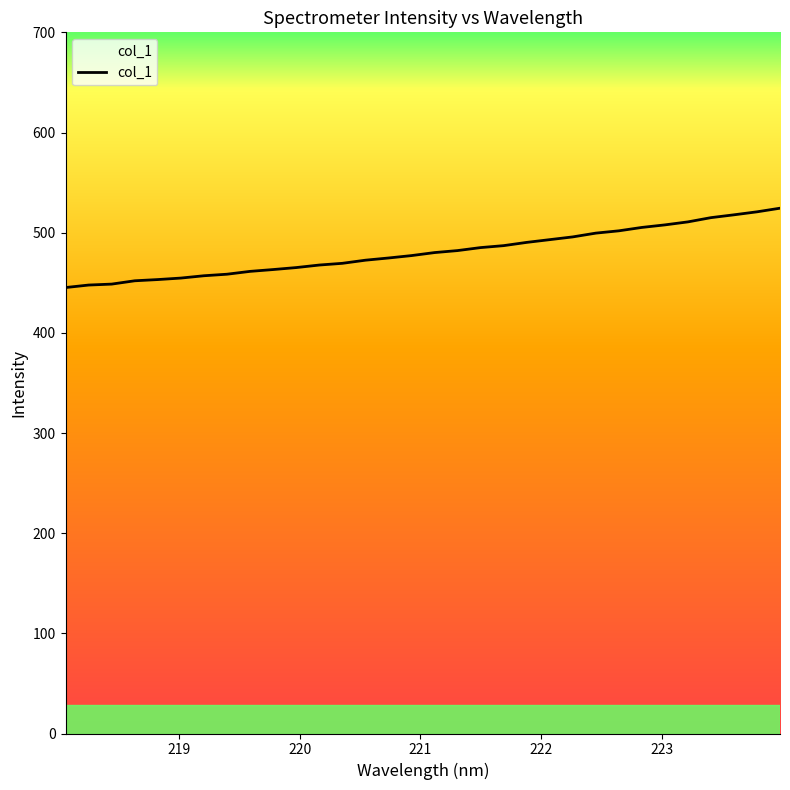

Is this an area chart (filled region under the line)?

No